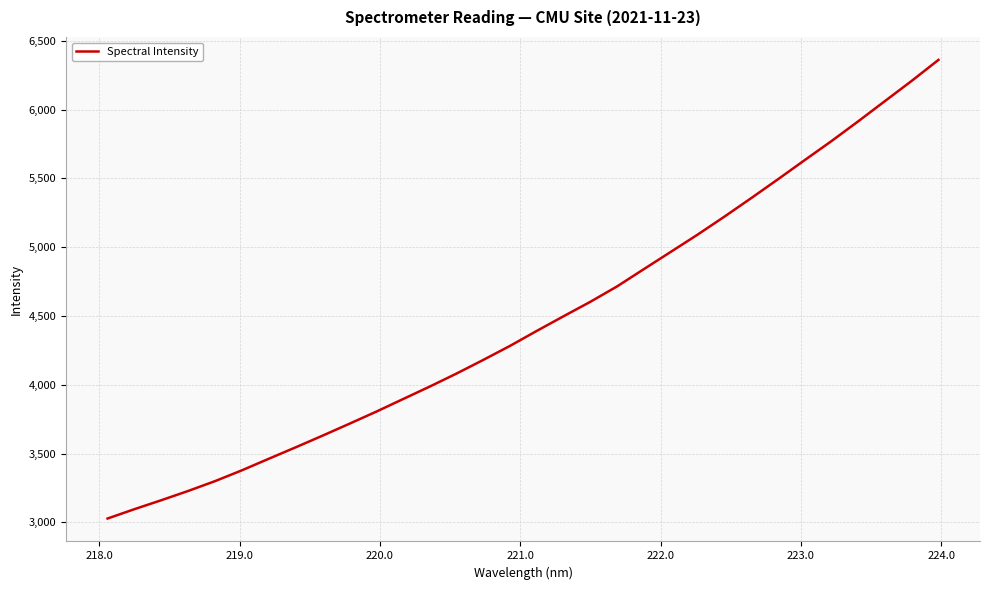

What is the difference between the maximum and minimum values?

3333.8